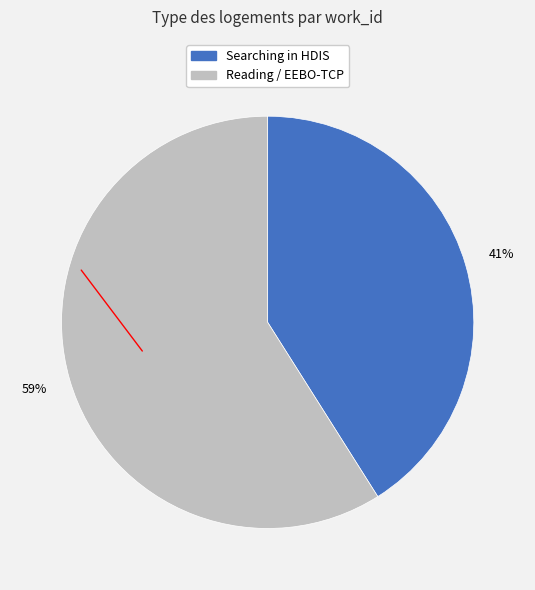

Is there any slice that represents more than half of the pie?

Yes